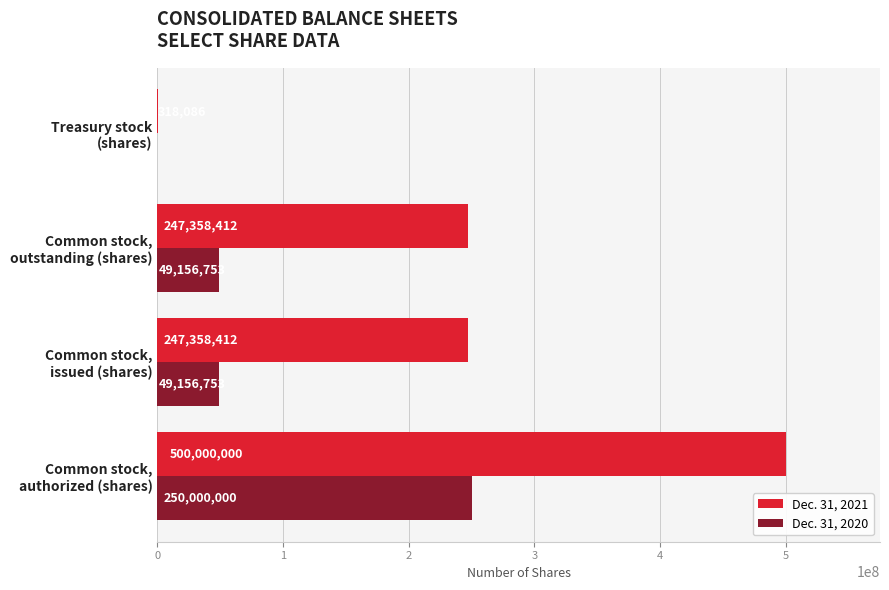

Which series has the largest total across all categories?

Dec. 31, 2021